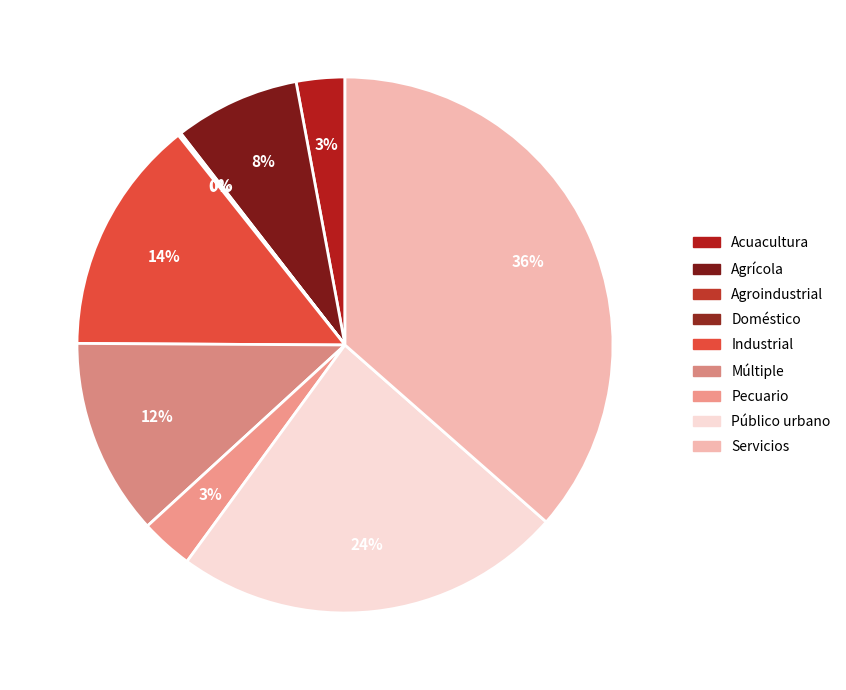

Which category has the biggest portion of the pie?

Servicios